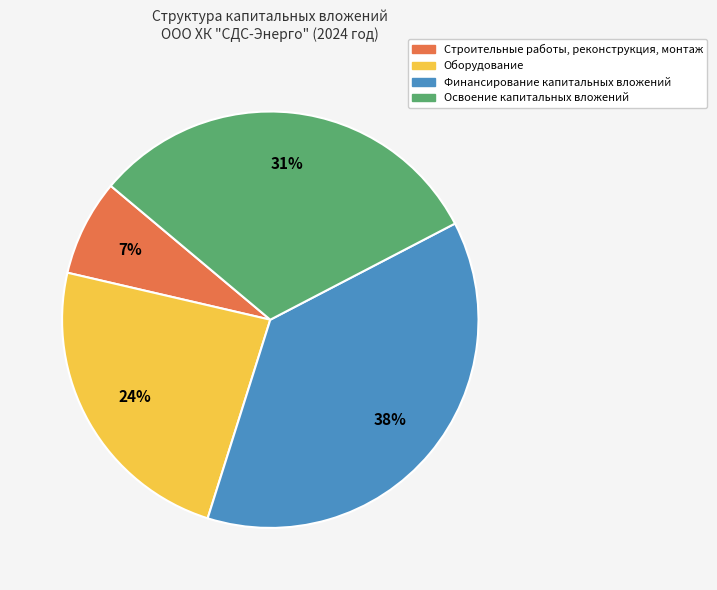

Between Финансирование капитальных вложений and Освоение капитальных вложений, which is larger?

Финансирование капитальных вложений